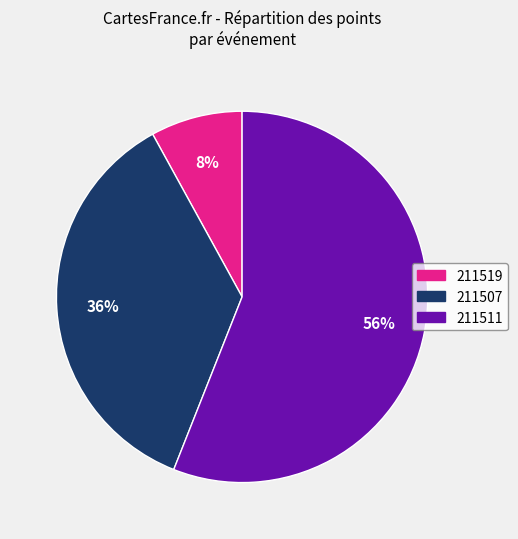

Is it true that 211511 is 56% of the pie?

True